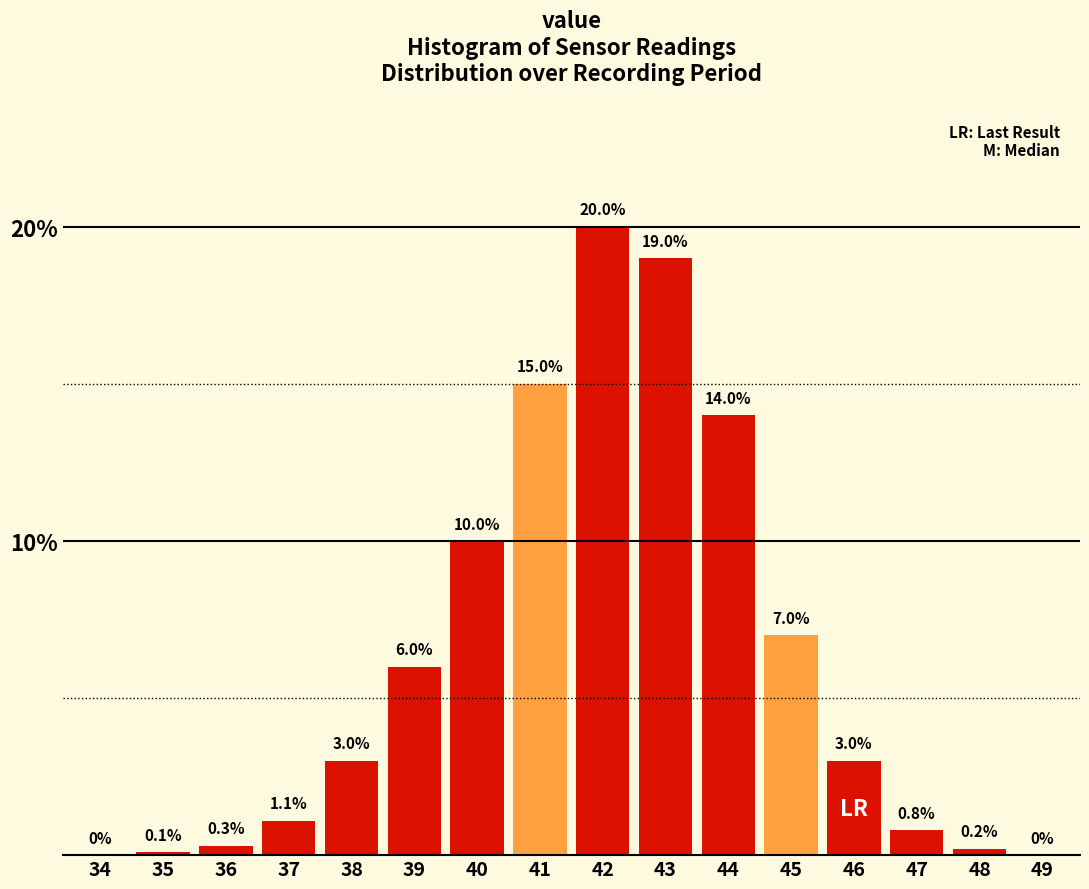

Reading left to right, extract all data points from this chart.

34=0.0	35=0.1	36=0.3	37=1.1	38=3.0	39=6.0	40=10.0	41=15.0	42=20.0	43=19.0	44=14.0	45=7.0	46=3.0	47=0.8	48=0.2	49=0.0